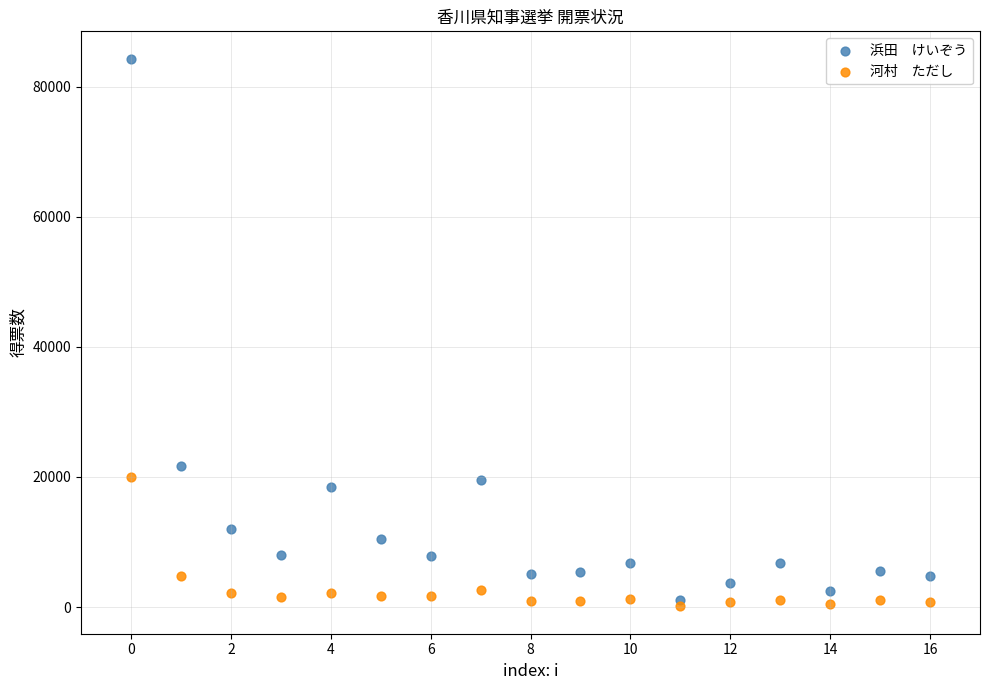

Across all series, what Y value is closest to 42202?

21612